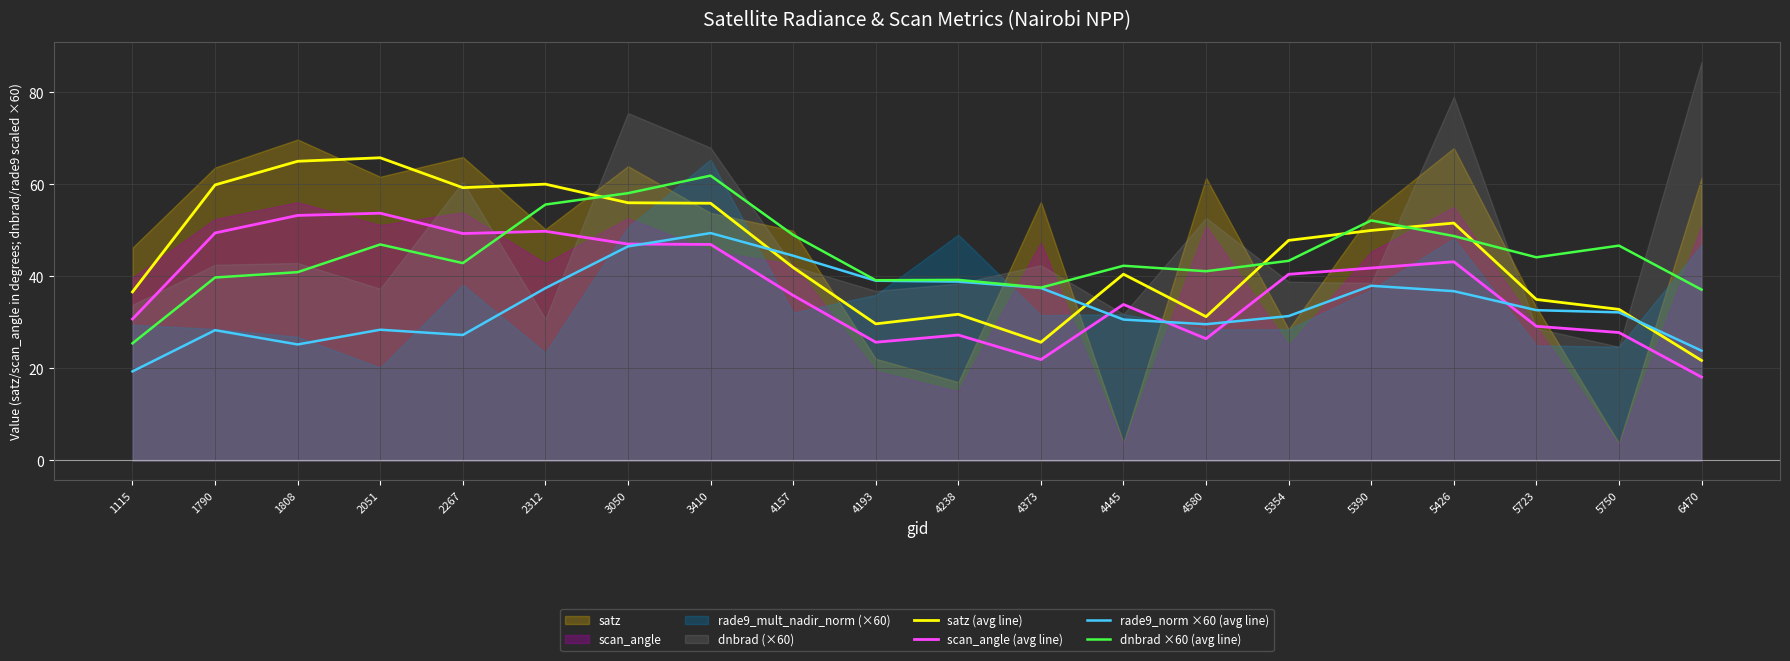

Reading right to left, list all the values displayed in this chart.

satz (avg line): 6470=21.7	5750=32.8	5723=35.0	5426=51.6	5390=50.0	5354=47.8	4580=31.2	4445=40.5	4373=25.7	4238=31.8	4193=29.7	4157=41.9	3410=55.9	3050=56.0	2312=60.0	2267=59.3	2051=65.8	1808=65.0	1790=59.9	1115=36.6
scan_angle (avg line): 6470=18.1	5750=27.8	5723=29.1	5426=43.2	5390=41.8	5354=40.4	4580=26.4	4445=33.9	4373=21.9	4238=27.3	4193=25.7	4157=35.9	3410=46.9	3050=47.0	2312=49.8	2267=49.3	2051=53.7	1808=53.2	1790=49.4	1115=30.7
rade9_norm ×60 (avg line): 6470=23.8	5750=32.2	5723=32.6	5426=36.8	5390=38.0	5354=31.4	4580=29.6	4445=30.6	4373=37.5	4238=38.9	4193=39.0	4157=44.5	3410=49.4	3050=46.5	2312=37.4	2267=27.3	2051=28.4	1808=25.2	1790=28.3	1115=19.3
dnbrad ×60 (avg line): 6470=37.1	5750=46.7	5723=44.1	5426=48.8	5390=52.1	5354=43.4	4580=41.1	4445=42.3	4373=37.5	4238=39.2	4193=39.2	4157=49.0	3410=61.9	3050=58.1	2312=55.6	2267=42.9	2051=46.9	1808=40.9	1790=39.7	1115=25.4